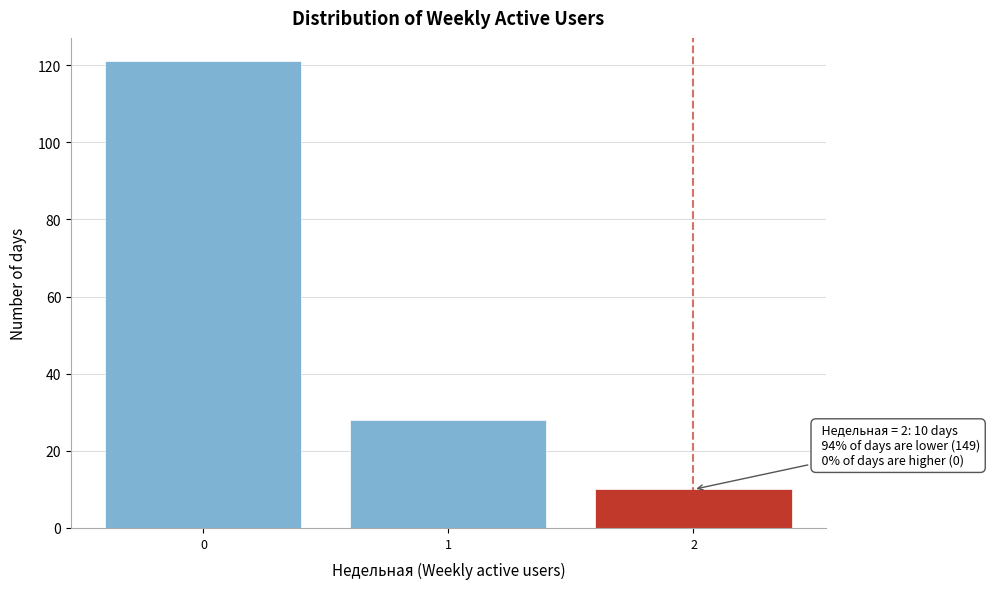

Reading left to right, extract all data points from this chart.

0=121	1=28	2=10